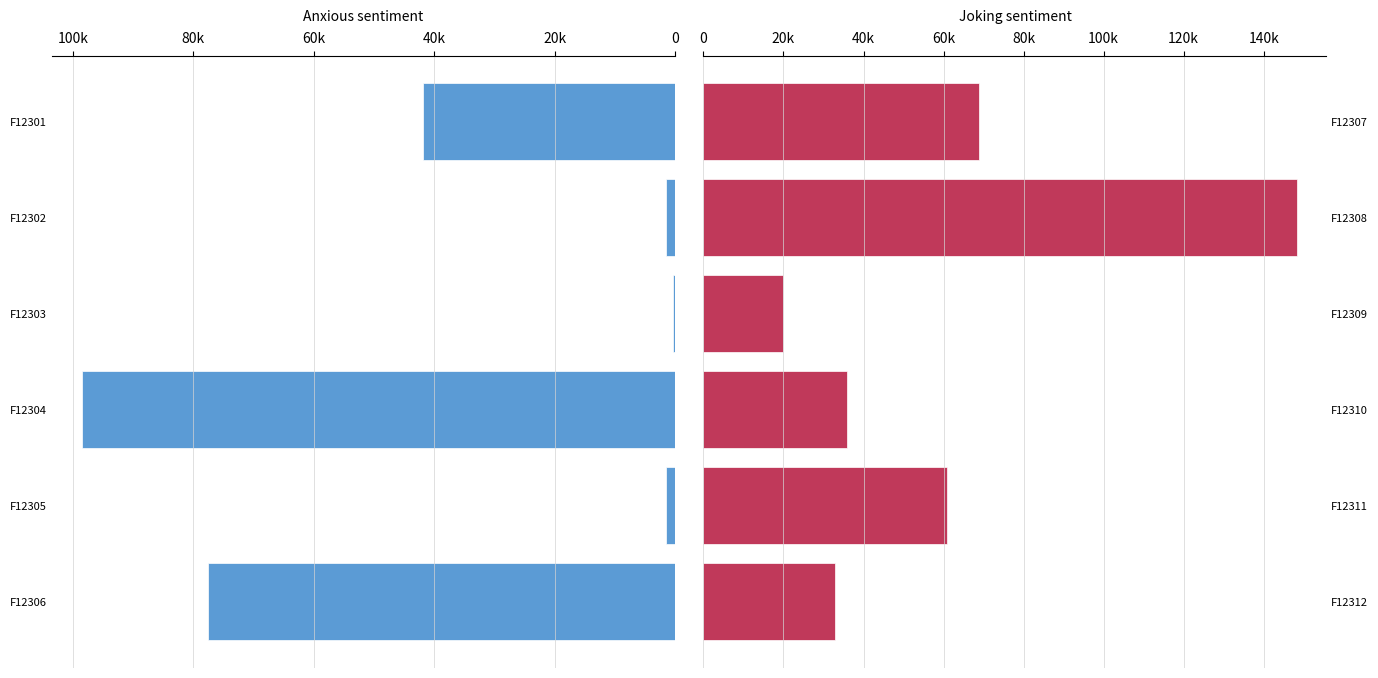

What is the difference between the maximum and minimum values in the Venta (right) series?

128407.4